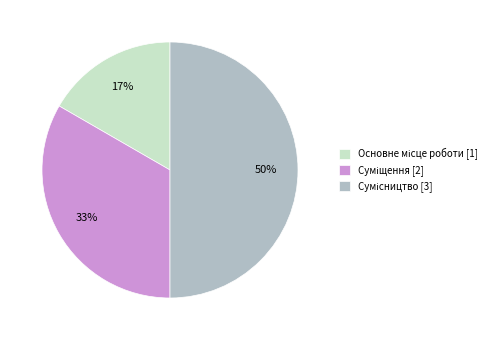

To the nearest percent, what is the difference between the largest and smallest slice percentages?

33%